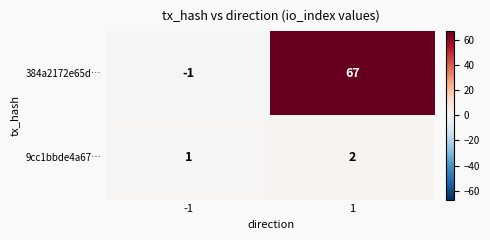

What is the difference between the maximum and minimum values in the 384a2172e65d… series?

68